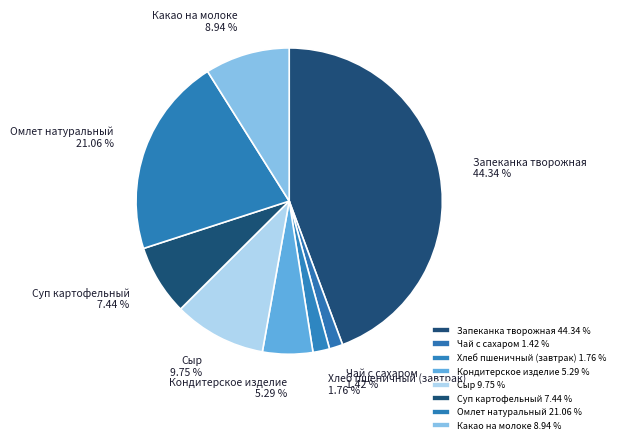

What percentage is the Суп картофельный slice, to the nearest percent?

7%